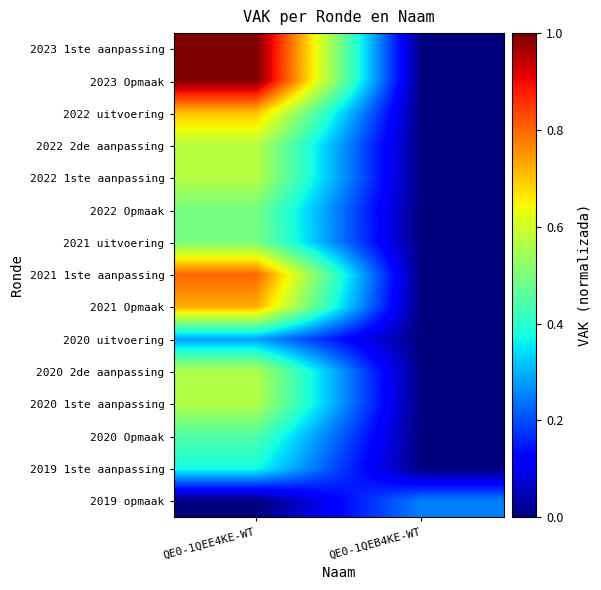

At QE0-1QEE4KE-WT, list the series in order from smallest to largest.

2019 opmaak, 2020 uitvoering, 2019 1ste aanpassing, 2020 Opmaak, 2022 Opmaak, 2021 uitvoering, 2020 2de aanpassing, 2020 1ste aanpassing, 2022 2de aanpassing, 2022 1ste aanpassing, 2022 uitvoering, 2021 Opmaak, 2021 1ste aanpassing, 2023 1ste aanpassing, 2023 Opmaak